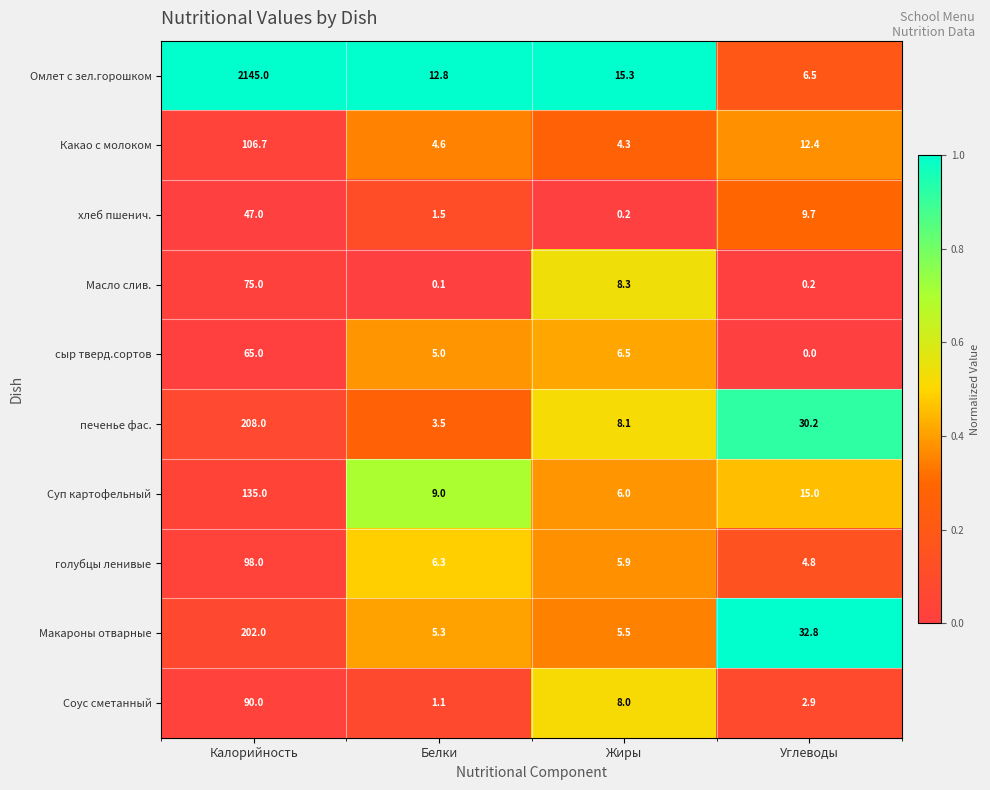

Is it true that Омлет с зел.горошком equals 7.3 at Белки?

False